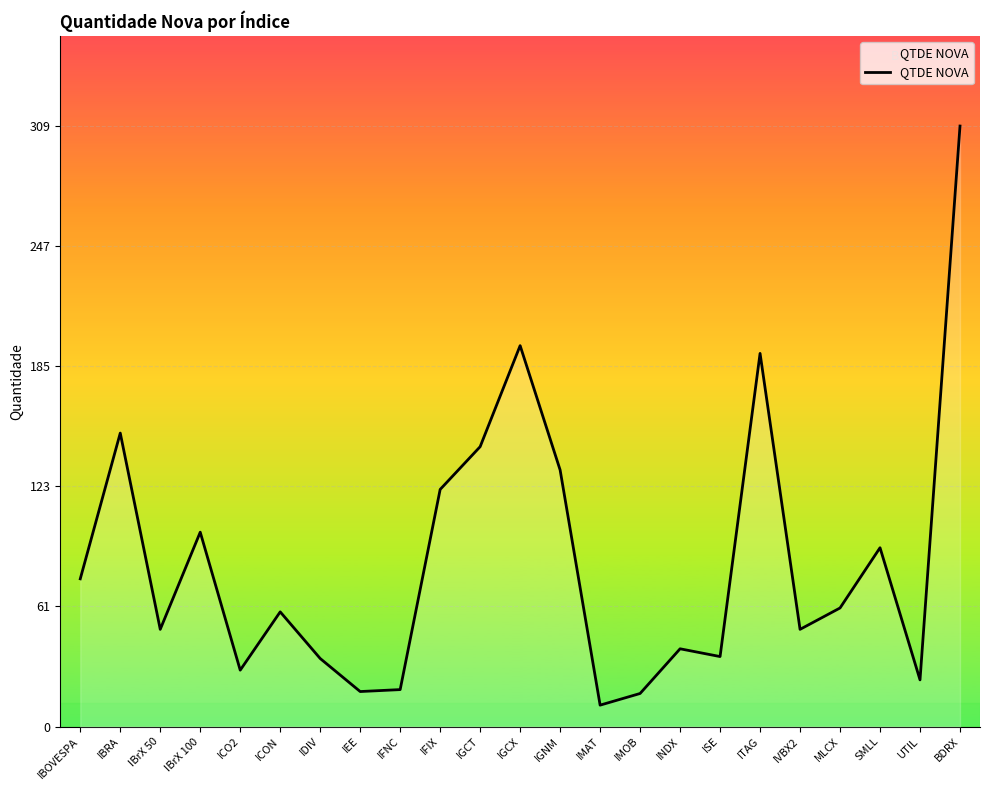

What is the ratio of the value at ICO2 to the value at INDX?

0.7